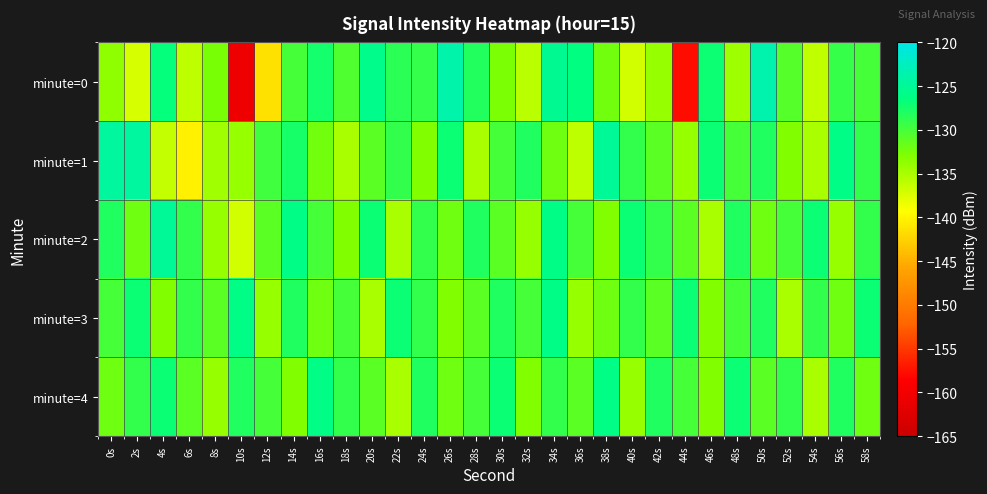

What is the maximum value shown in the chart?

-123.7